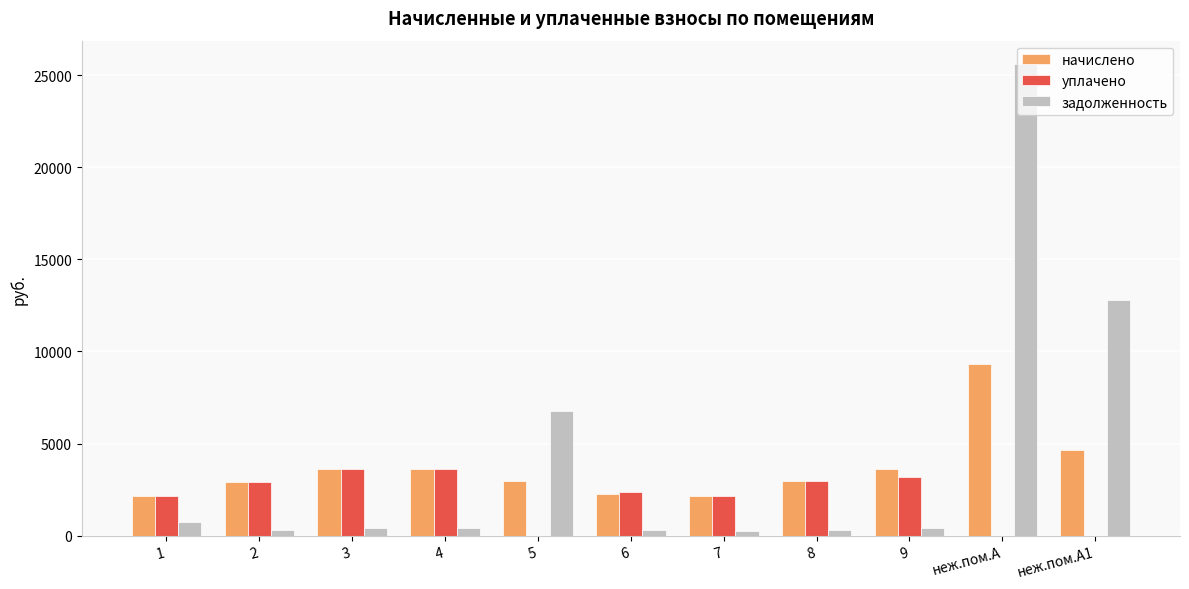

What are all the series names shown in the legend?

начислено, уплачено, задолженность